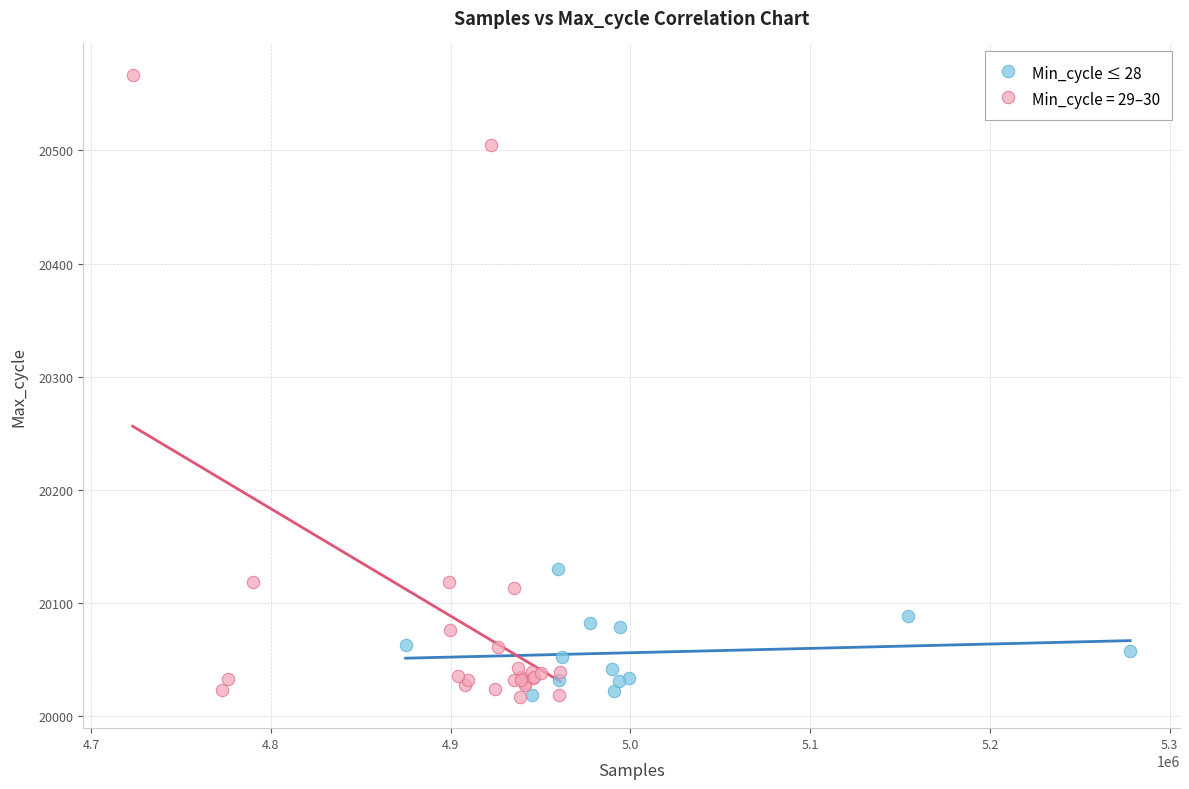

Which series has the widest spread of Y values?

Min_cycle = 29–30